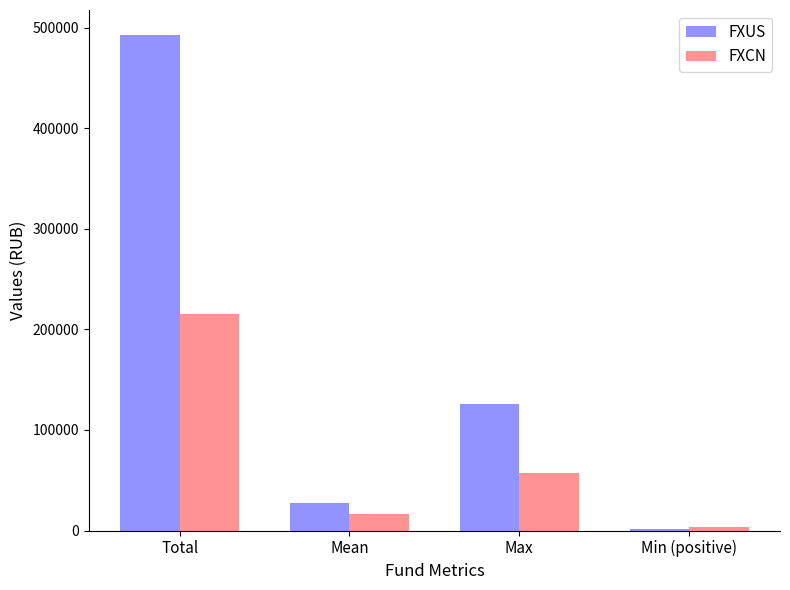

What is the total value across all series at Max?

183051.4